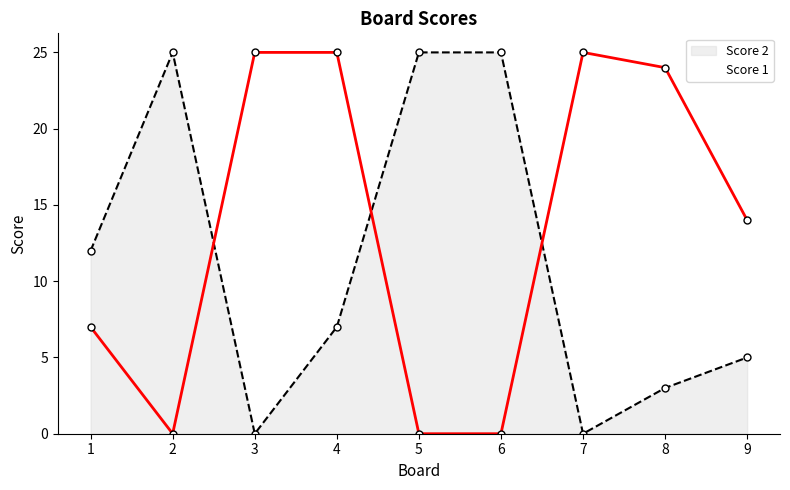

At how many categories does at least one series exceed 13?

8